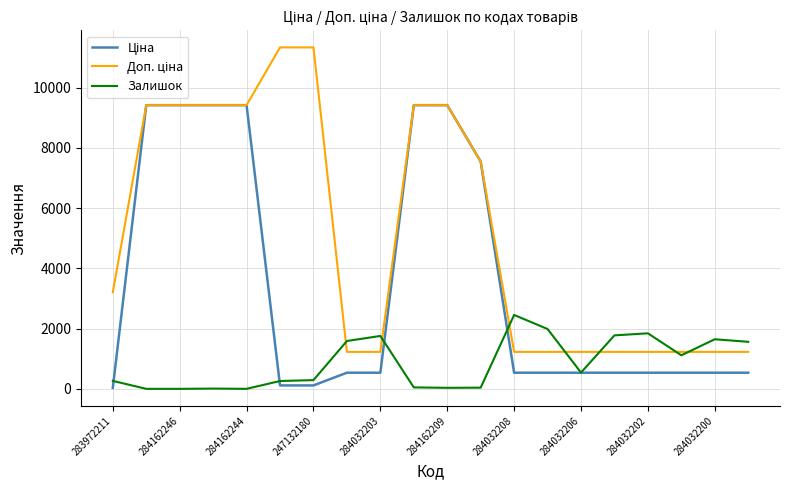

What is the highest value of the Залишок series?

2453.0